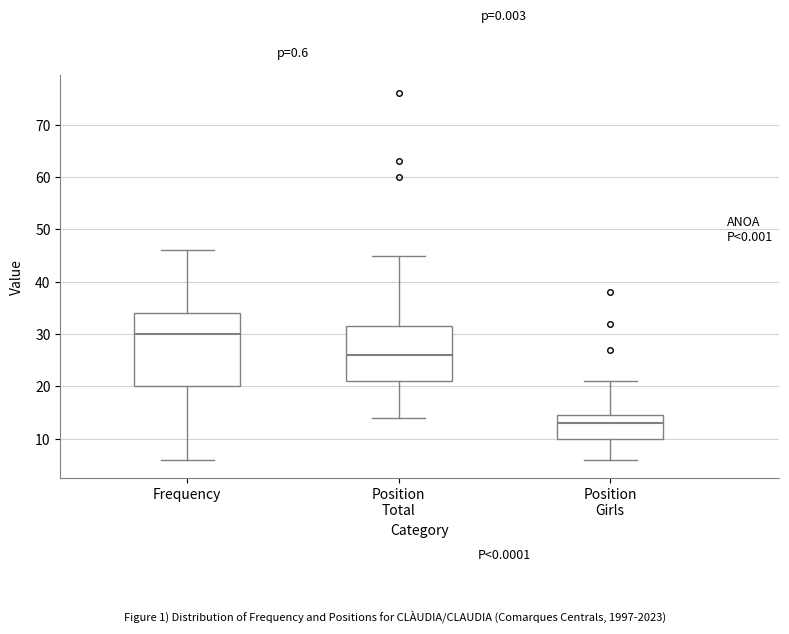

Reading left to right, transcribe this box plot: for each box, give where its median line is, the range the box spans, and where its two whiskers end, as read against the y-axis. The values are not printed on the chart, so give them approximately, as read against the axis.

Frequency: median 30, box 20 to 34, whiskers 6 to 46
Position Total: median 26, box 21 to 32, whiskers 14 to 45
Position Girls: median 13, box 10 to 15, whiskers 6 to 21